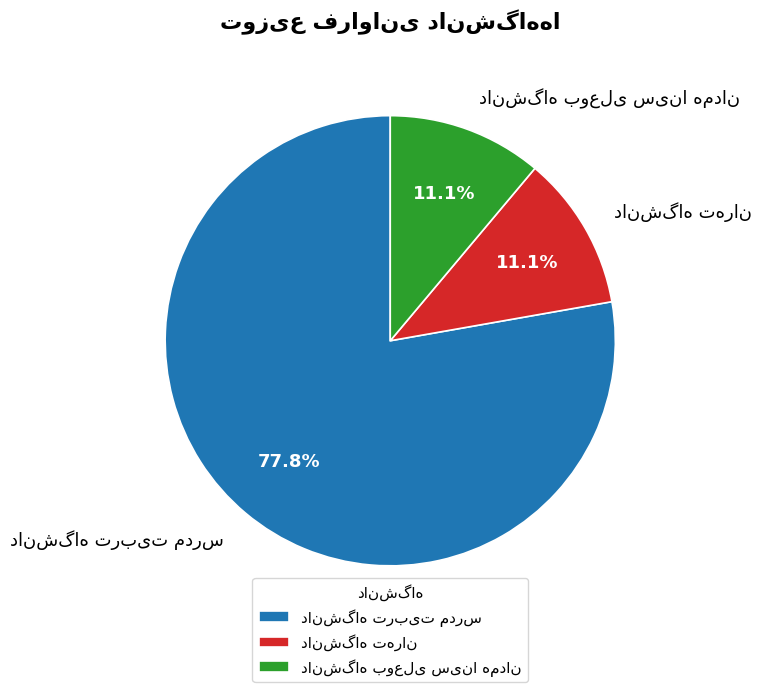

Is there a majority slice in this chart?

Yes